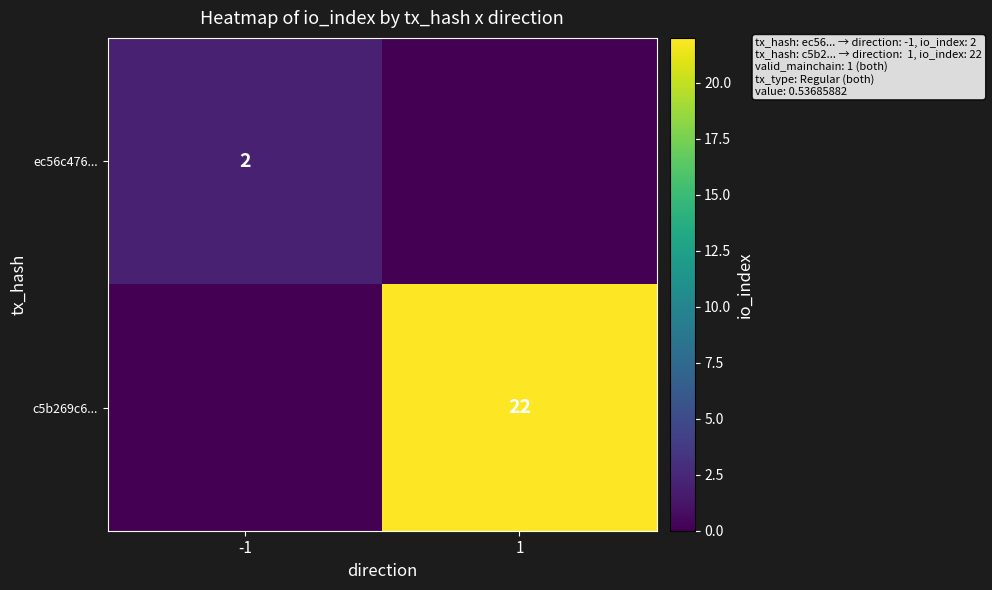

At how many categories does at least one series exceed 18?

1